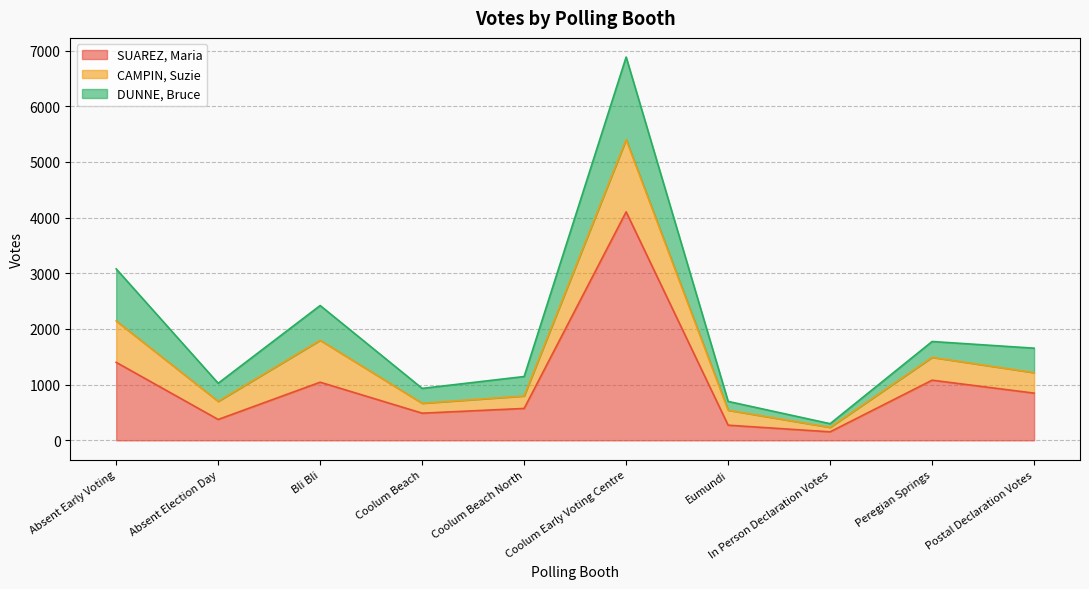

Which has a higher value, Absent Early Voting or Eumundi?

Absent Early Voting